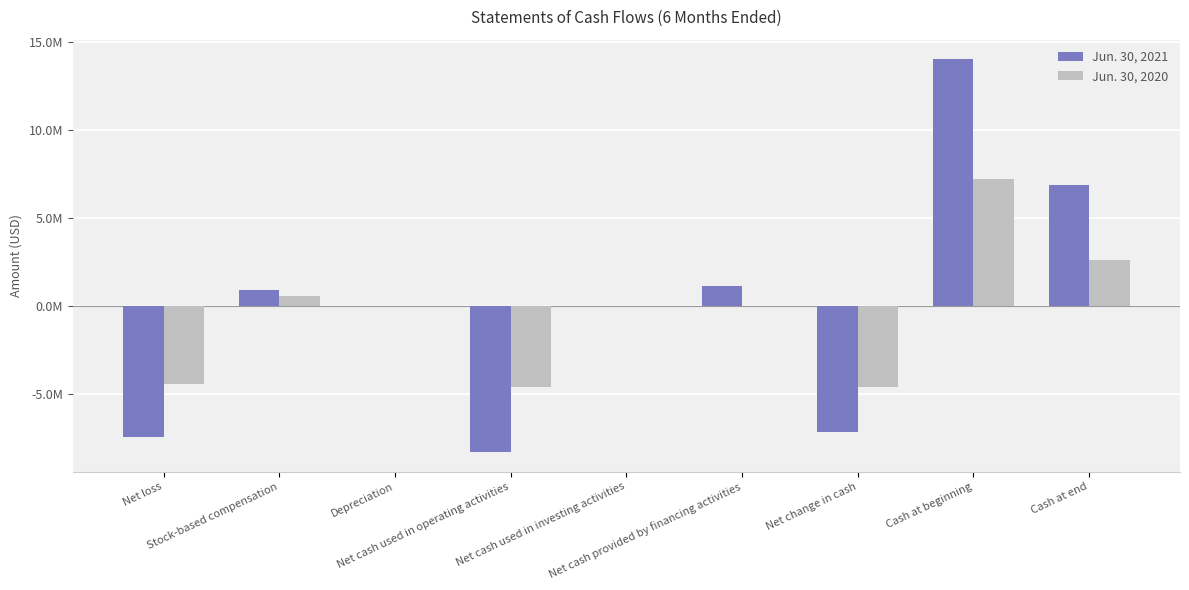

Reading left to right, what are all the values shown in this chart?

Jun. 30, 2021: Net loss=-7427077	Stock-based compensation=900289	Depreciation=6208	Net cash used in operating activities=-8305992	Net cash used in investing activities=-3672	Net cash provided by financing activities=1155743	Net change in cash=-7153921	Cash at beginning=14039493	Cash at end=6885572
Jun. 30, 2020: Net loss=-4441902	Stock-based compensation=565433	Depreciation=4789	Net cash used in operating activities=-4597572	Net cash used in investing activities=-17945	Net cash provided by financing activities=0	Net change in cash=-4615517	Cash at beginning=7241288	Cash at end=2625771